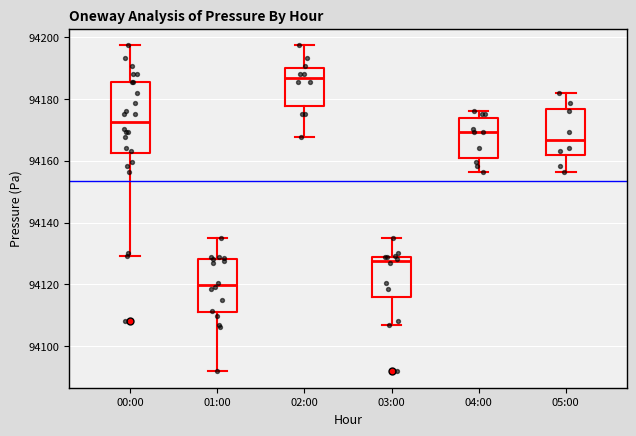

Where does the lower whisker of the box for 03:00 end on the y-axis? The values are not printed on the chart, so give them approximately, as read against the axis.

94106